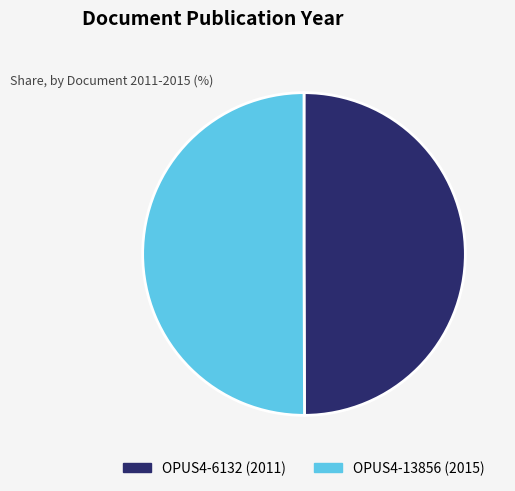

Approximately how many times larger is the value at OPUS4-6132 (2011) compared to OPUS4-13856 (2015)?

1.0